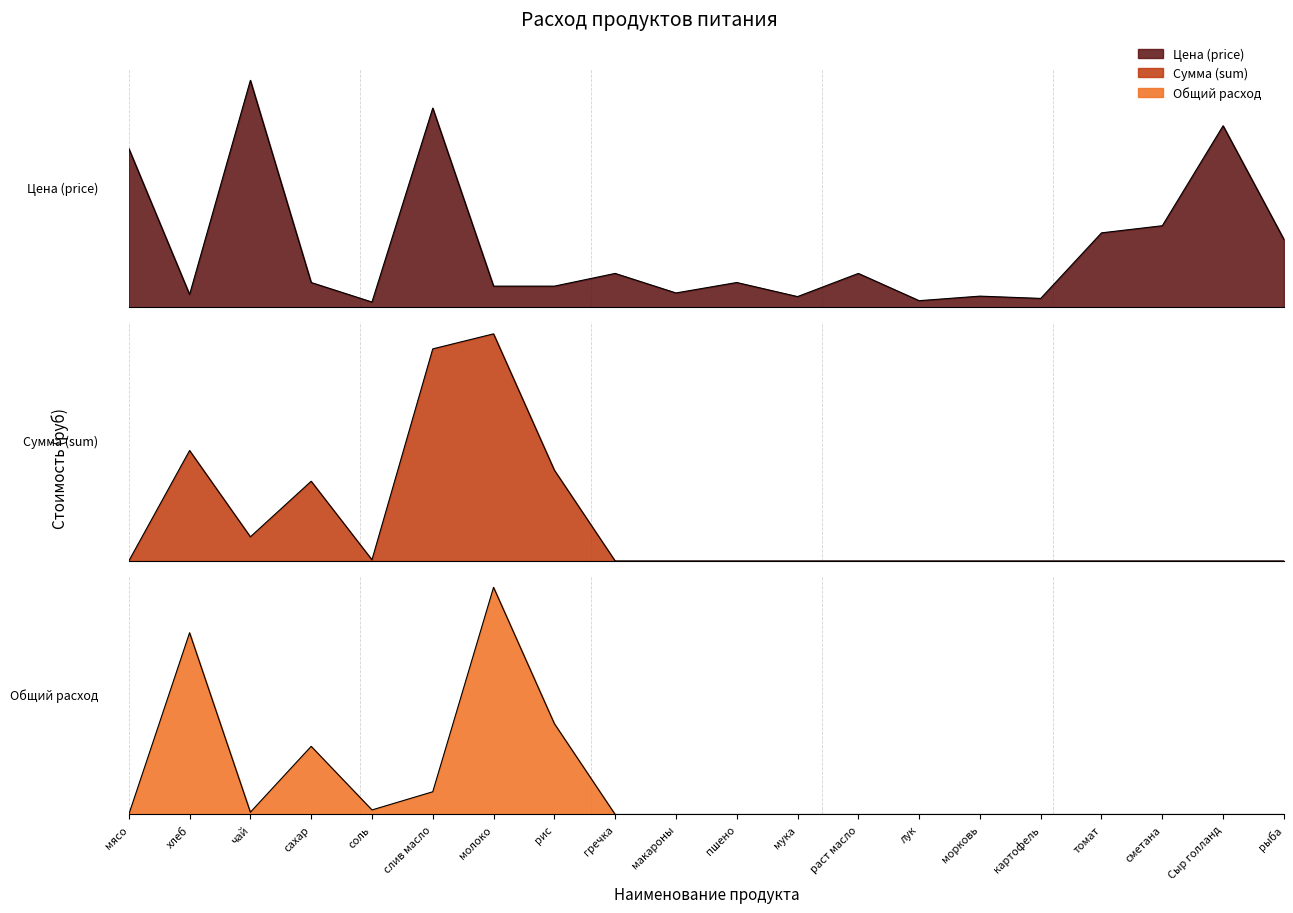

Between макароны and сметана, which series saw the biggest shift?

Цена (price)